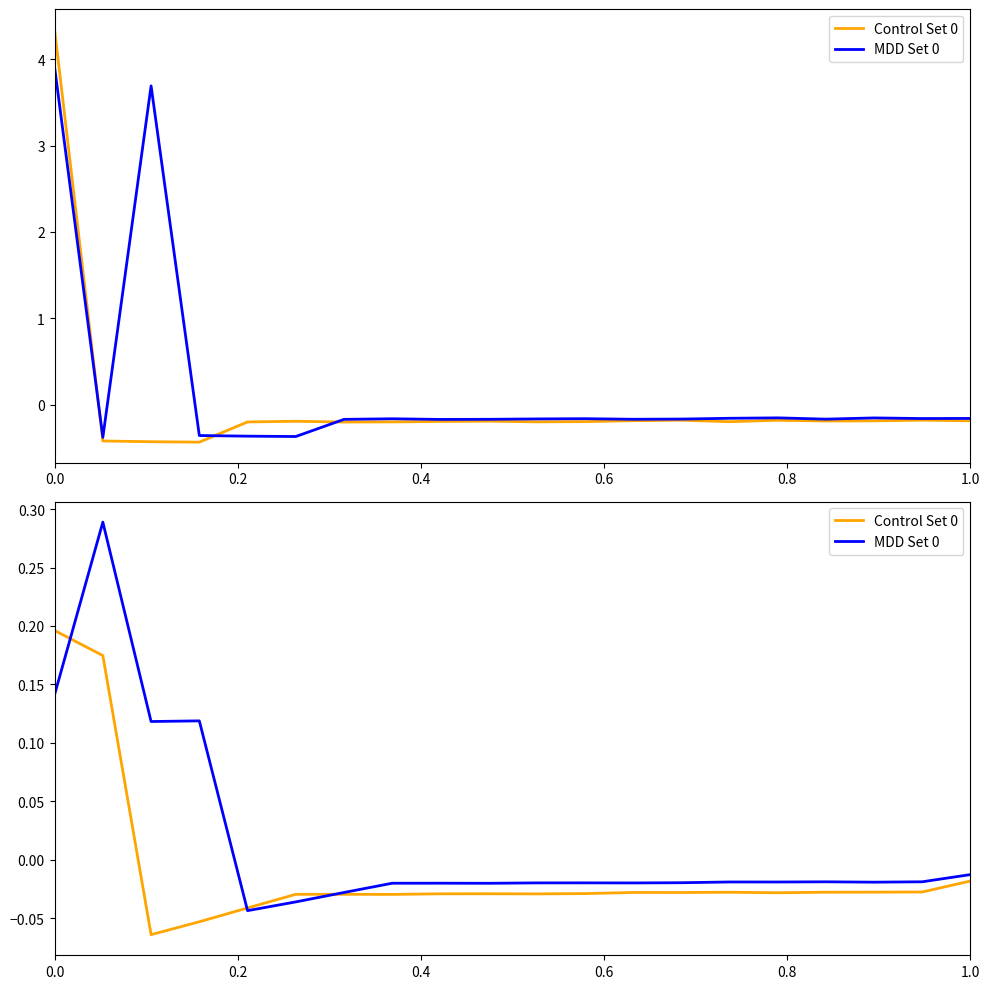

What is the difference between the maximum and second lowest values in the Control Set 0 series?

0.2